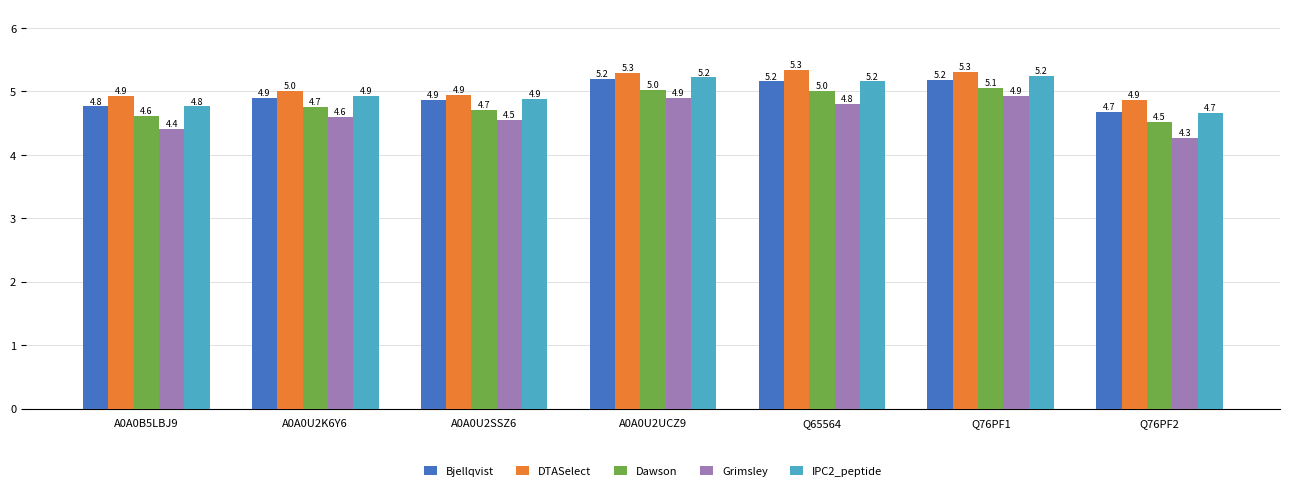

What is the highest value of the DTASelect series?

5.3